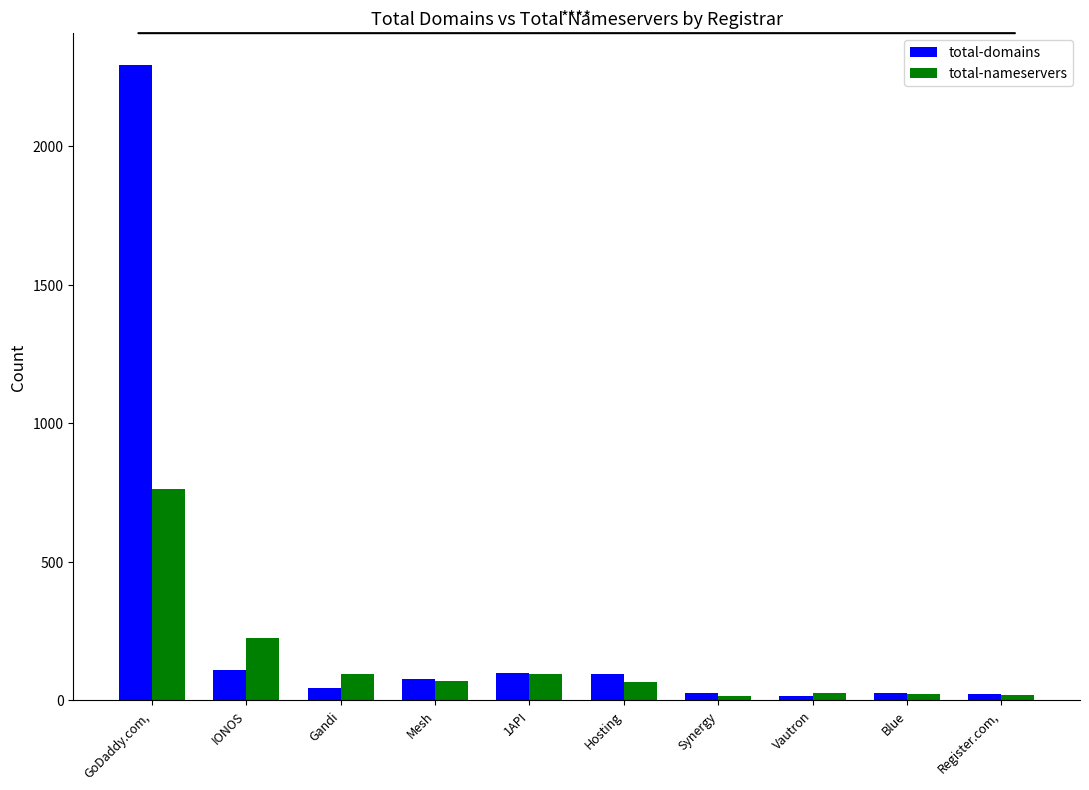

What is the greatest value displayed?

2294